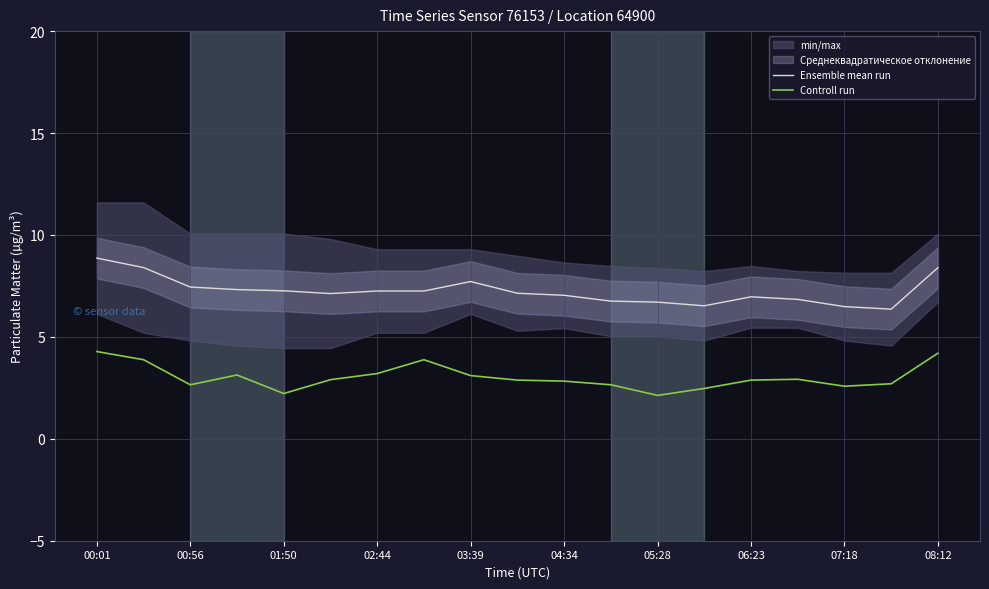

The value of Controll run at 00:01 is 4.3. True or false?

True